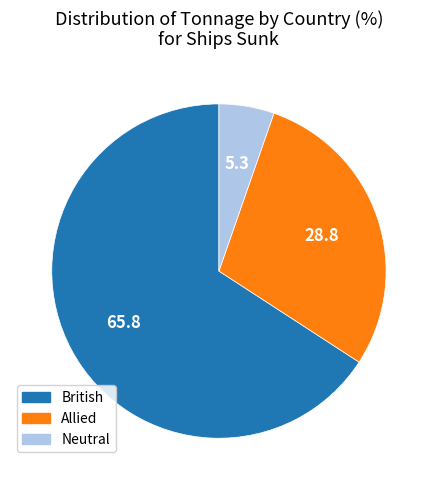

Is there any slice that represents more than half of the pie?

Yes